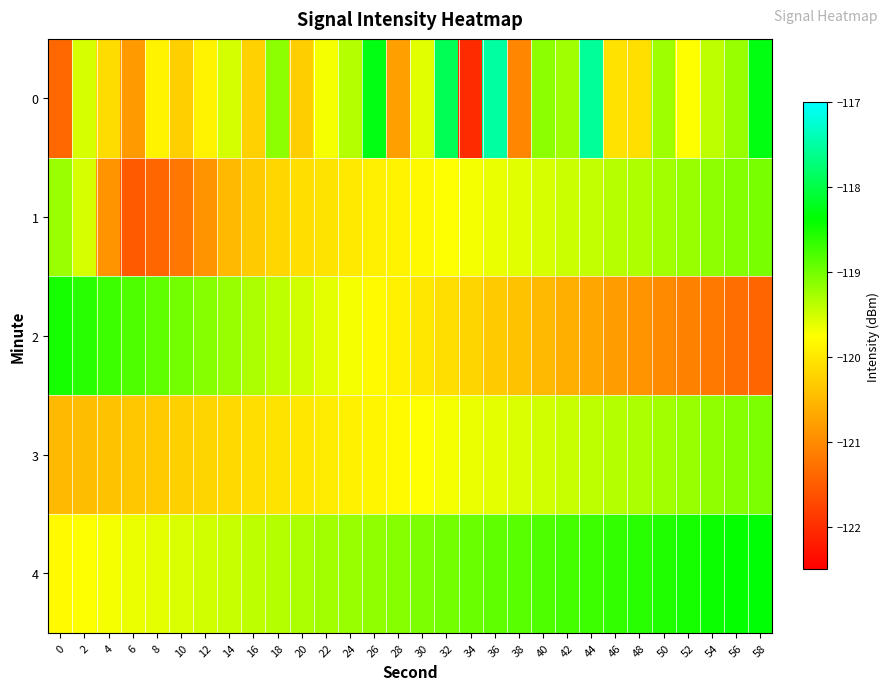

Reading right to left, what are all the values shown in this chart?

0: 58=-118.3	56=-119.2	54=-119.4	52=-119.8	50=-119.2	48=-120.1	46=-120.1	44=-117.6	42=-119.2	40=-119.1	38=-121.0	36=-117.5	34=-122.0	32=-117.9	30=-119.6	28=-120.8	26=-118.3	24=-119.3	22=-119.7	20=-120.3	18=-119.1	16=-120.2	14=-119.5	12=-119.9	10=-120.3	8=-119.9	6=-120.8	4=-120.1	2=-119.5	0=-121.4
1: 58=-119.0	56=-119.1	54=-119.1	52=-119.2	50=-119.2	48=-119.3	46=-119.4	44=-119.4	42=-119.5	40=-119.5	38=-119.6	36=-119.6	34=-119.7	32=-119.8	30=-119.8	28=-119.9	26=-119.9	24=-120.0	22=-120.0	20=-120.1	18=-120.2	16=-120.3	14=-120.5	12=-120.9	10=-121.2	8=-121.4	6=-121.5	4=-120.9	2=-119.5	0=-119.2
2: 58=-121.4	56=-121.3	54=-121.2	52=-121.1	50=-121.0	48=-120.9	46=-120.8	44=-120.7	42=-120.6	40=-120.5	38=-120.4	36=-120.3	34=-120.2	32=-120.1	30=-120.0	28=-119.9	26=-119.8	24=-119.7	22=-119.6	20=-119.5	18=-119.4	16=-119.3	14=-119.2	12=-119.1	10=-119.0	8=-118.9	6=-118.8	4=-118.7	2=-118.6	0=-118.5
3: 58=-119.0	56=-119.1	54=-119.2	52=-119.2	50=-119.2	48=-119.3	46=-119.3	44=-119.4	42=-119.5	40=-119.5	38=-119.5	36=-119.6	34=-119.7	32=-119.7	30=-119.8	28=-119.8	26=-119.8	24=-119.9	22=-120.0	20=-120.0	18=-120.0	16=-120.1	14=-120.2	12=-120.2	10=-120.2	8=-120.3	6=-120.3	4=-120.4	2=-120.5	0=-120.5
4: 58=-118.3	56=-118.4	54=-118.5	52=-118.5	50=-118.5	48=-118.6	46=-118.7	44=-118.7	42=-118.8	40=-118.8	38=-118.8	36=-118.9	34=-119.0	32=-119.0	30=-119.0	28=-119.1	26=-119.2	24=-119.2	22=-119.2	20=-119.3	18=-119.3	16=-119.4	14=-119.5	12=-119.5	10=-119.5	8=-119.6	6=-119.7	4=-119.7	2=-119.8	0=-119.8